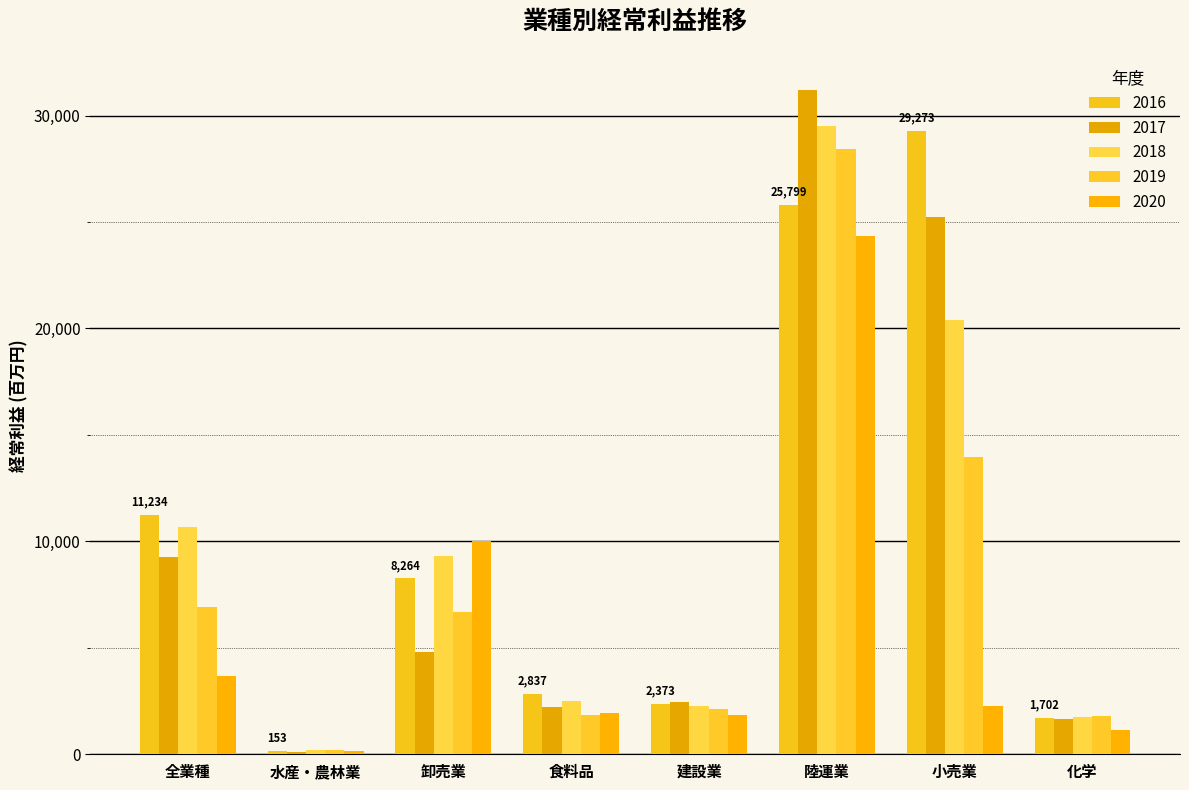

Reading right to left, list all the values displayed in this chart.

2016: 1702.0	29273.7	25799.2	2373.9	2837.9	8264.9	153.2	11234.2
2017: 1669.9	25216.6	31201.5	2439.9	2226.4	4816.6	122.5	9266.4
2018: 1748.6	20405.2	29527.2	2253.0	2482.2	9308.5	201.6	10682.6
2019: 1775.4	13947.0	28425.5	2110.3	1849.7	6701.4	206.4	6917.6
2020: 1157.1	2264.3	24338.2	1822.8	1918.8	10027.7	140.9	3653.5